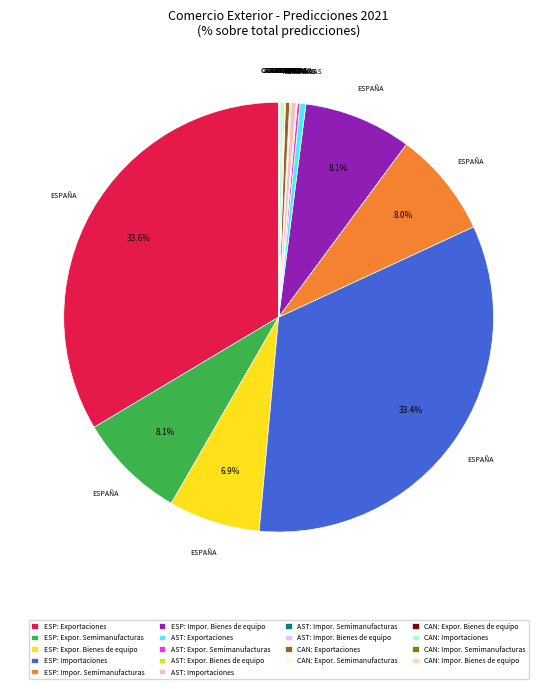

What is the largest slice in the pie chart?

ESPAÑA-Exportaciones